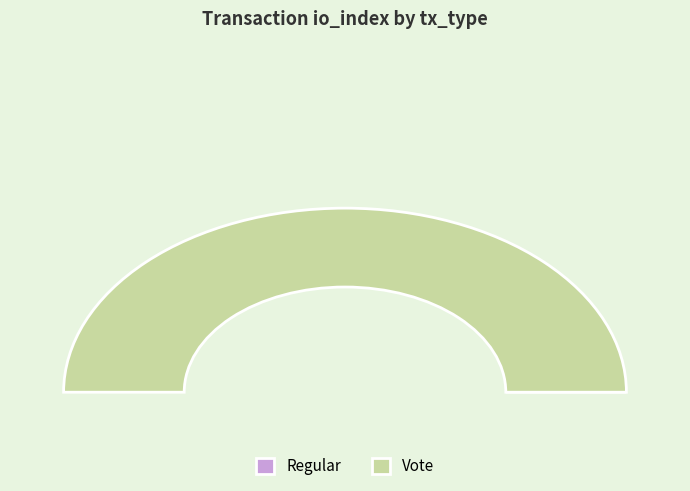

Which category accounts for the majority?

Vote